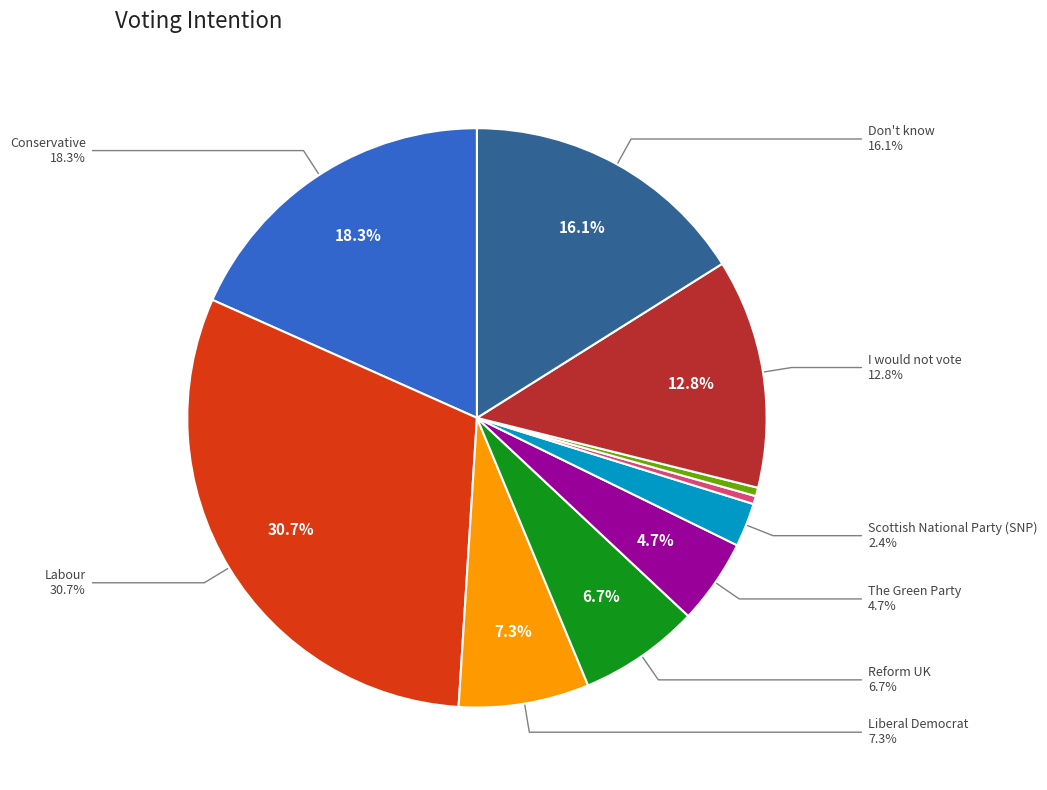

To the nearest percent, what percentage of the pie is I would not vote?

13%